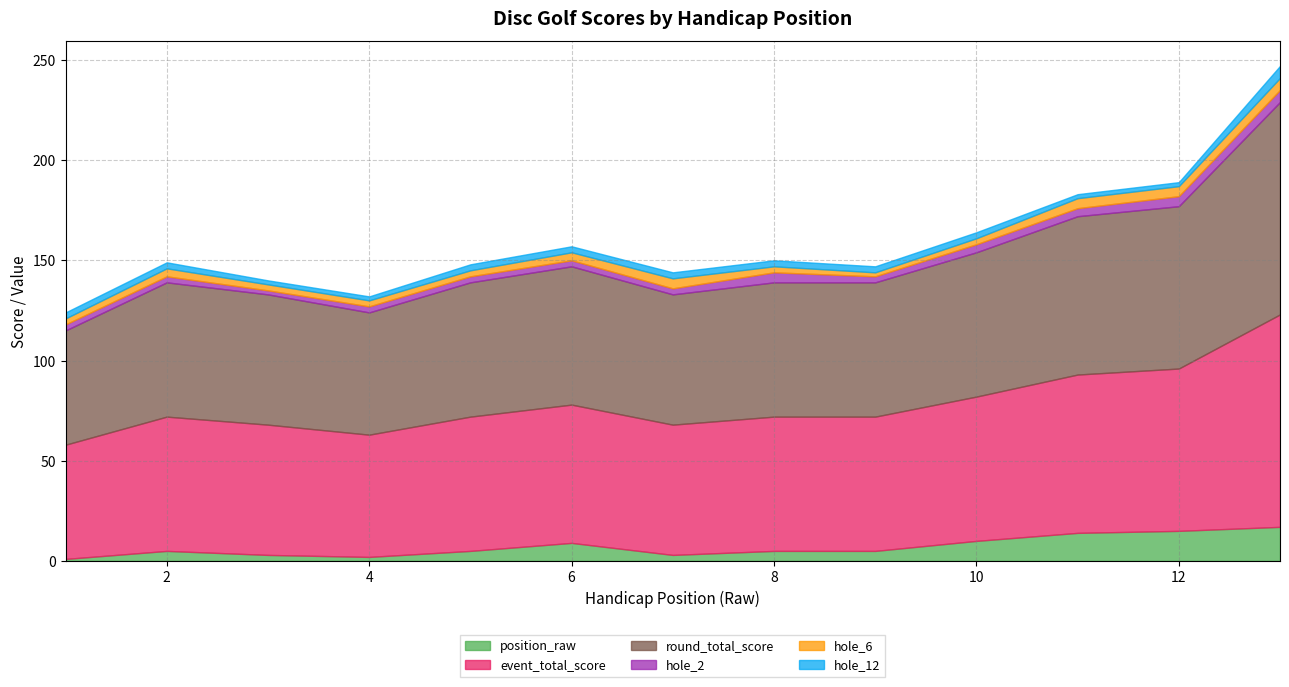

What is the spread (max minus min) of values at 6?

66